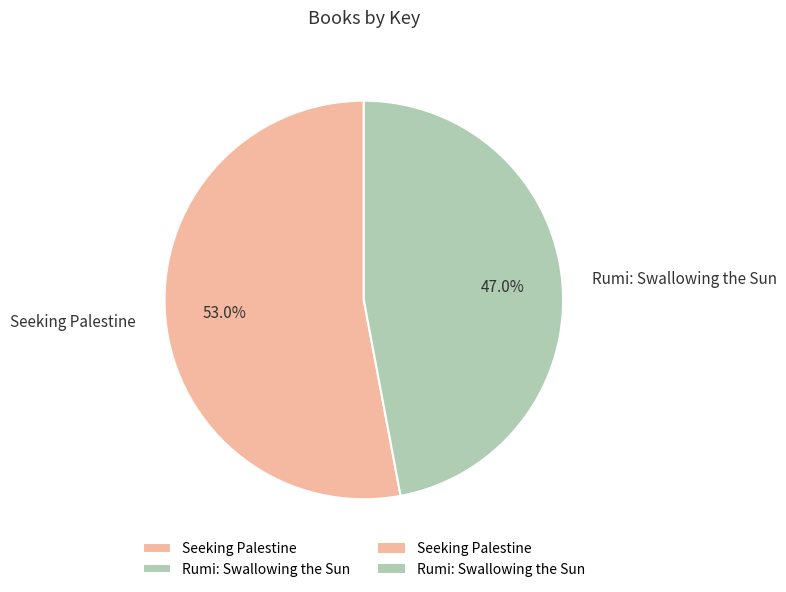

To the nearest percent, what is the average slice percentage?

50%